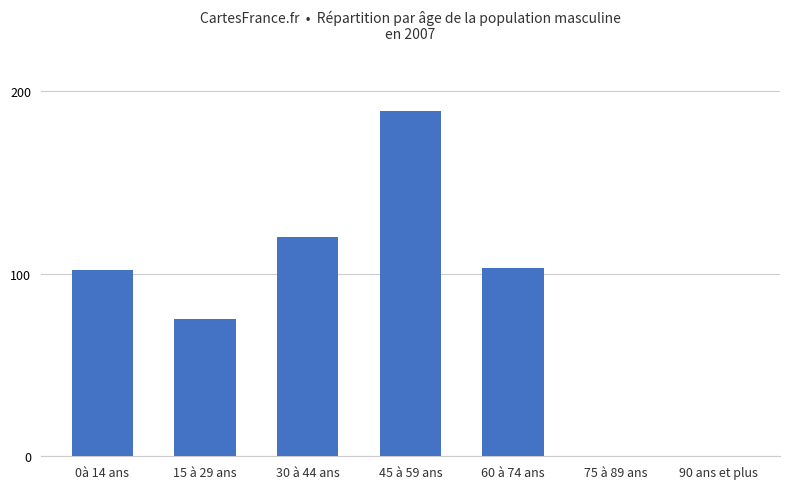

How many data points does each series have?

7